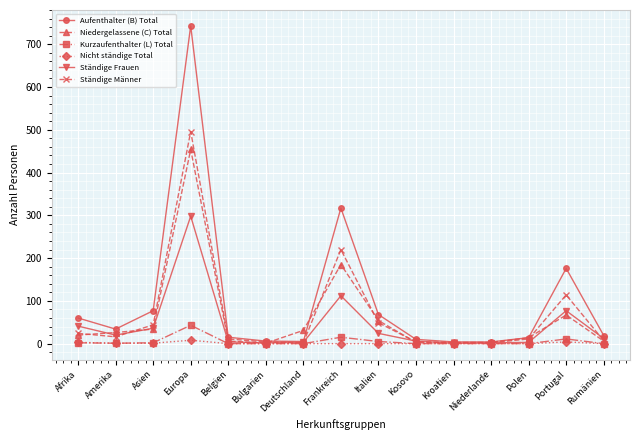

How many lines are shown in the chart?

6